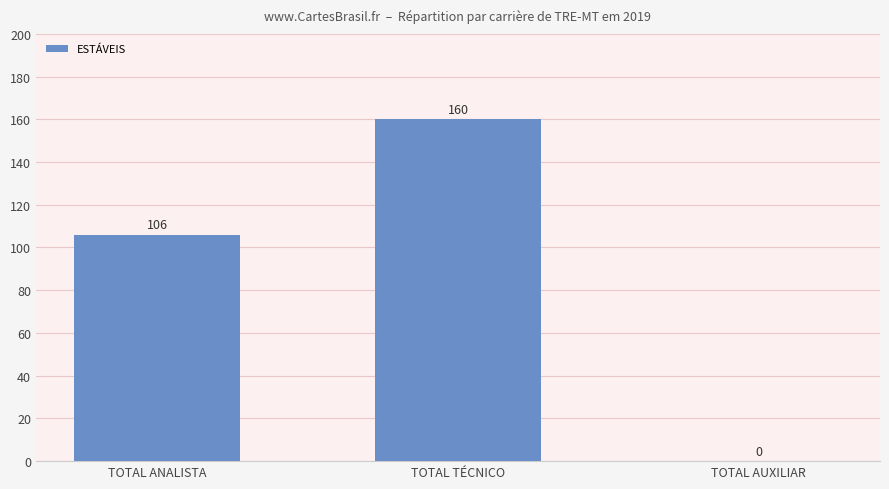

How many values are between 0 and 160?

3